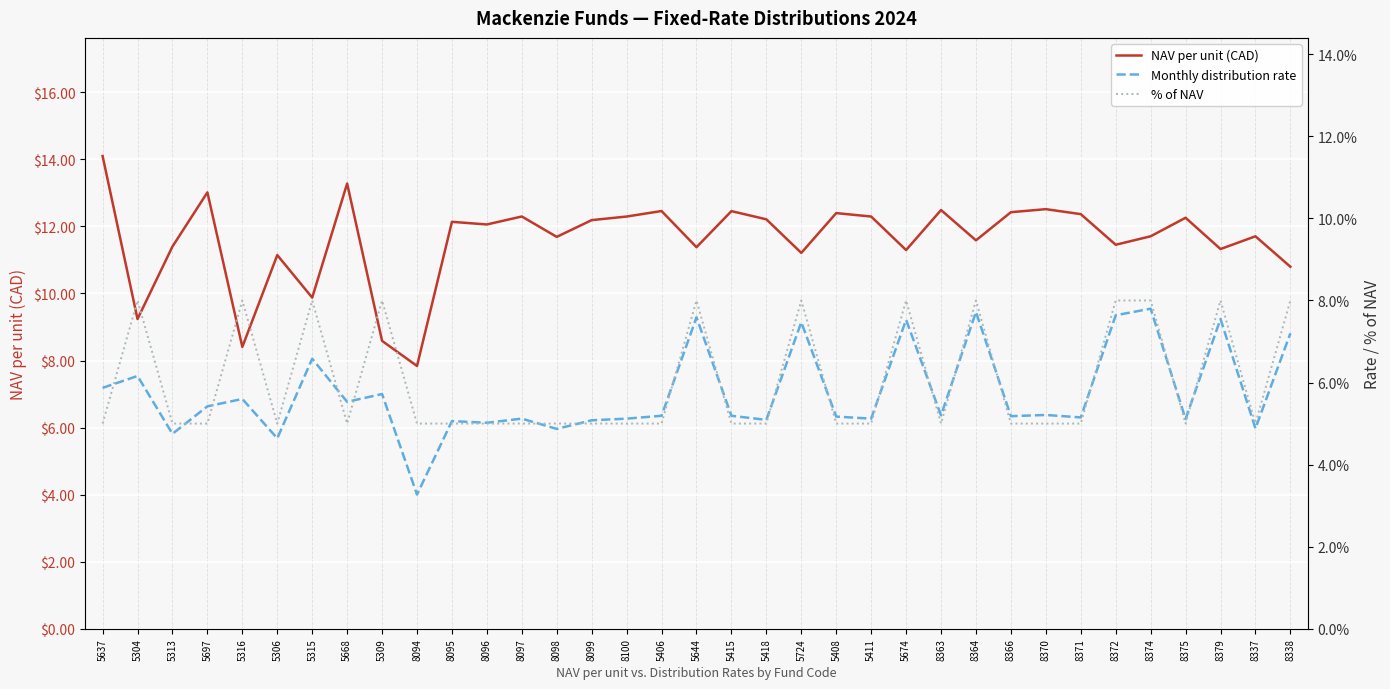

What is the sum of all % of NAV values?

2.1